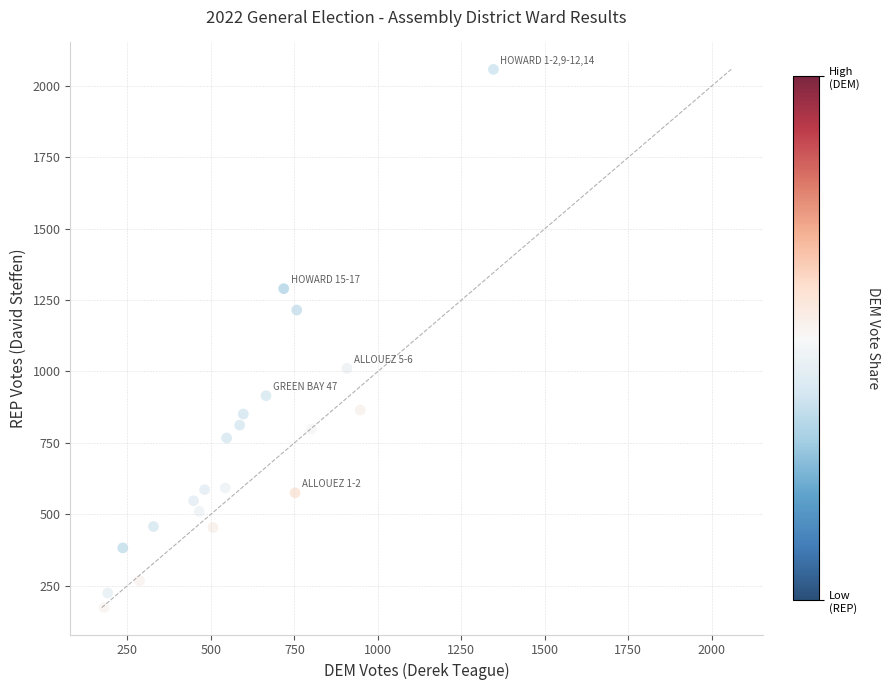

What is the range of X values (max minus min)?

1166